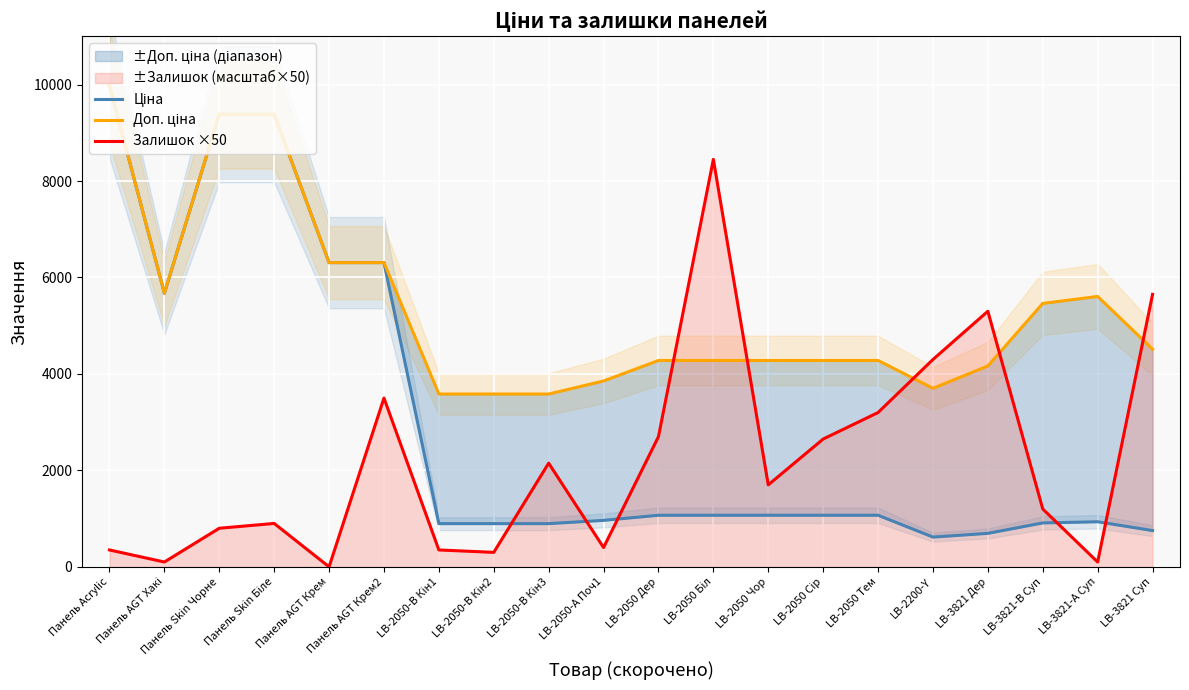

At which label does Залишок ×50 reach its peak?

LB-2050 Біл